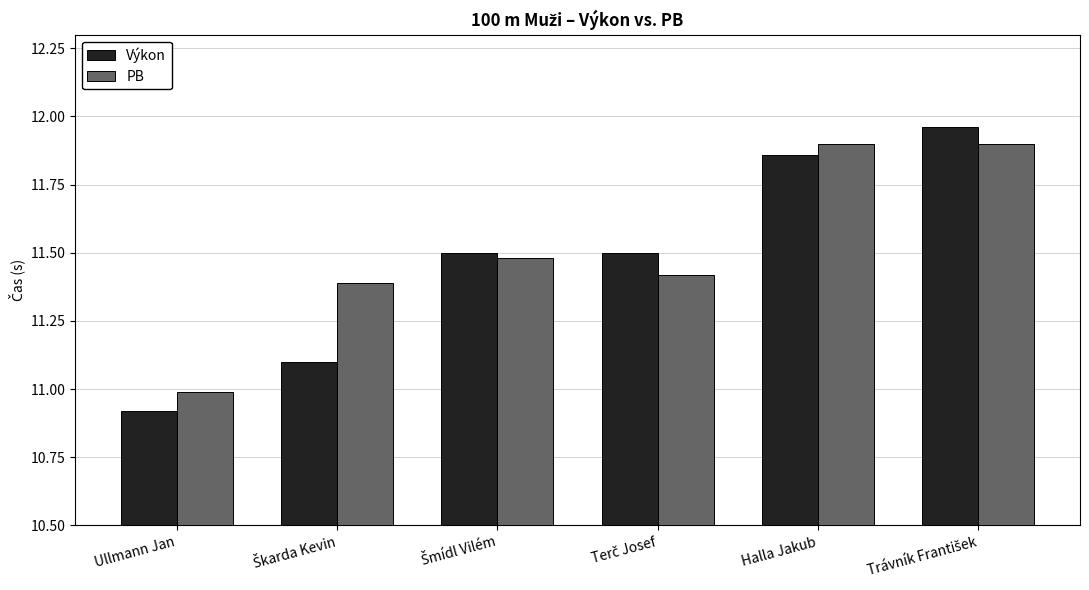

True or false: PB has a value of 11.9 at Halla Jakub.

True